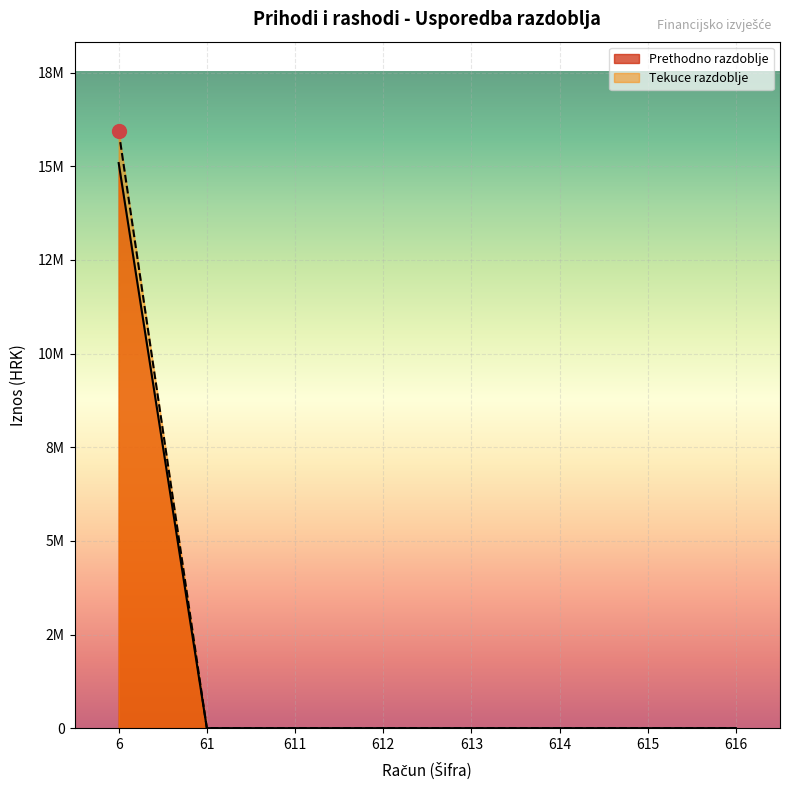

What are all the series names shown in the legend?

Prethodno razdoblje, Tekuce razdoblje